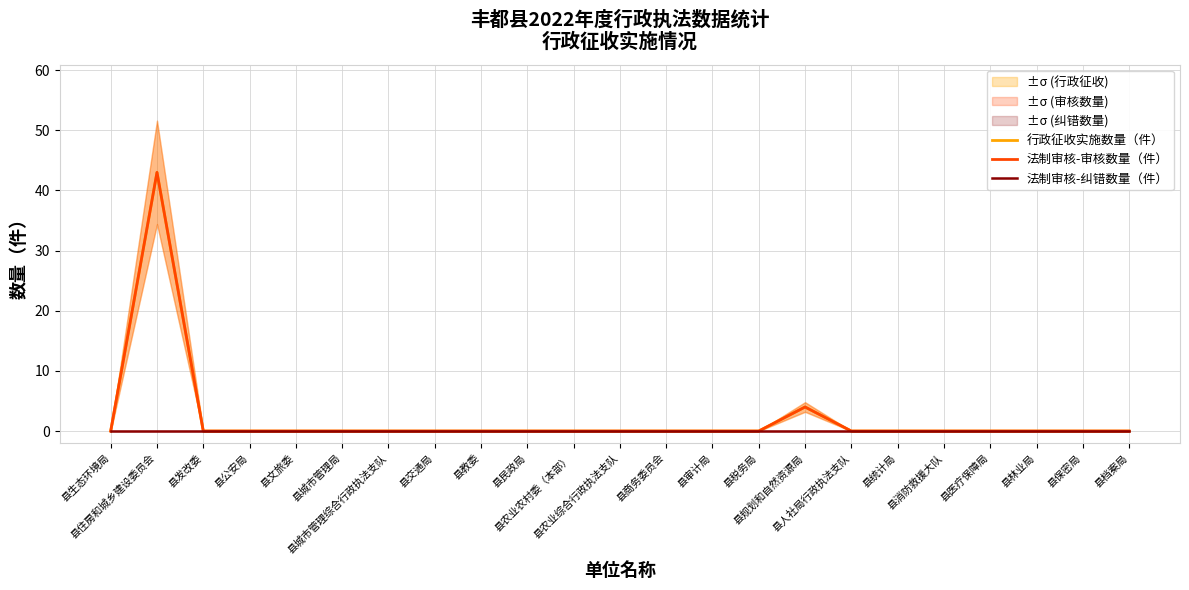

True or false: 法制审核-审核数量（件） and 法制审核-纠错数量（件） cross at least once.

False